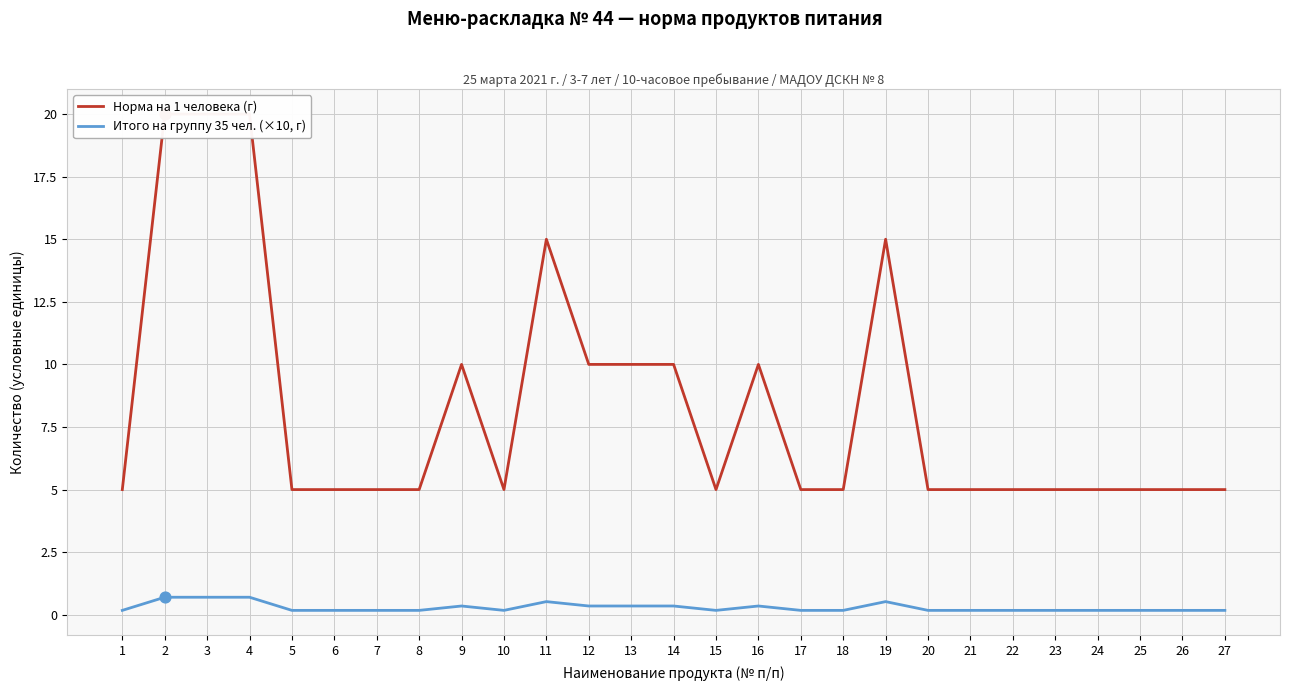

What are all the series names shown in the legend?

Норма на 1 человека (г), Итого на группу 35 чел. (×10, г)